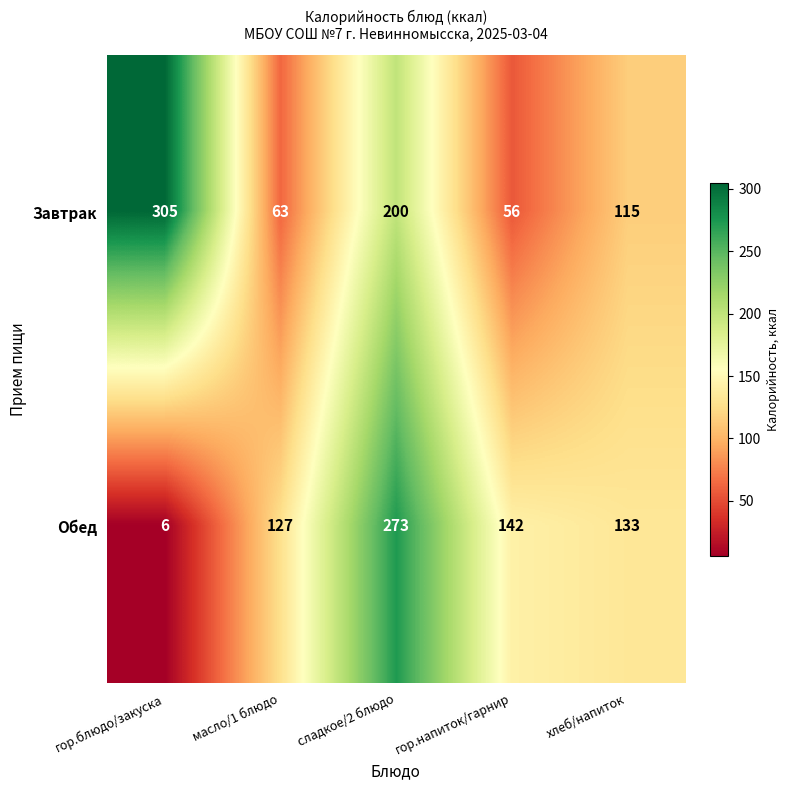

Rank the series by their average value, from highest to lowest.

Завтрак, Обед